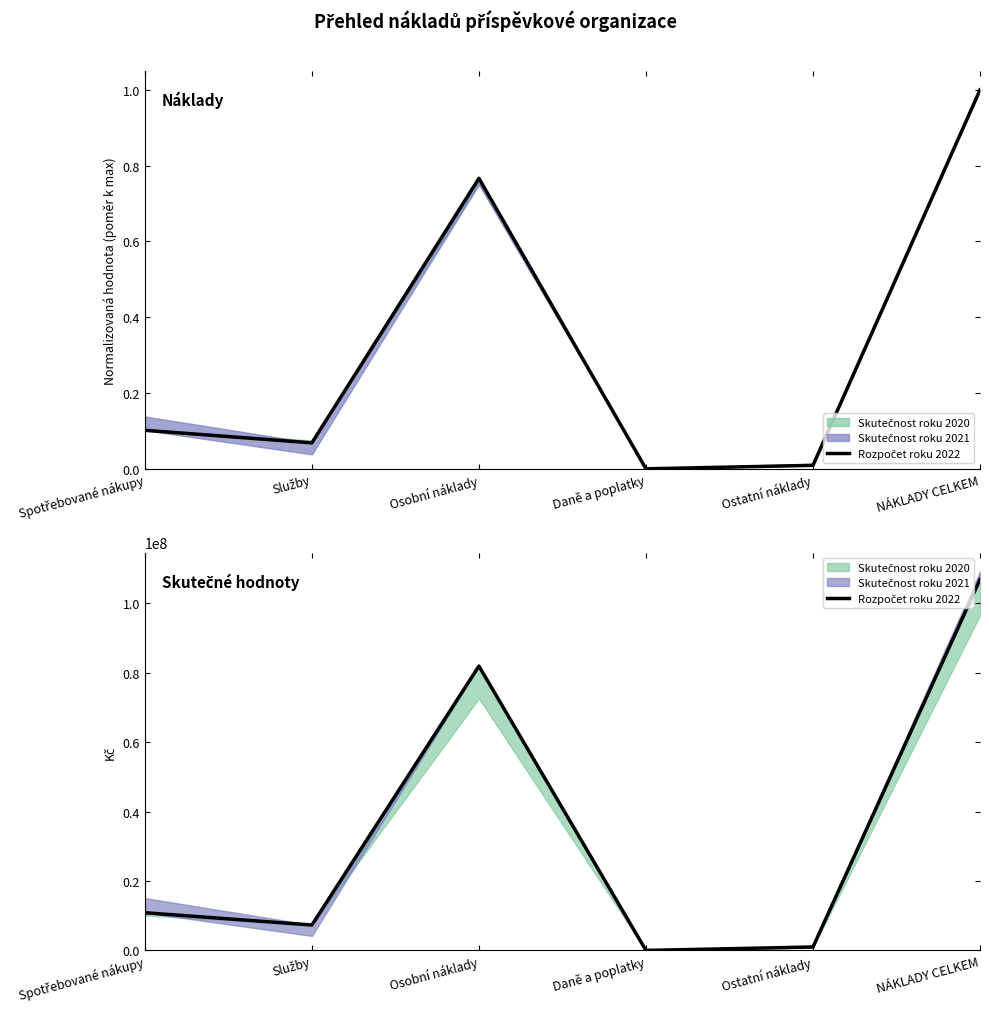

Which has a higher value, Daně a poplatky or Ostatní náklady?

Ostatní náklady